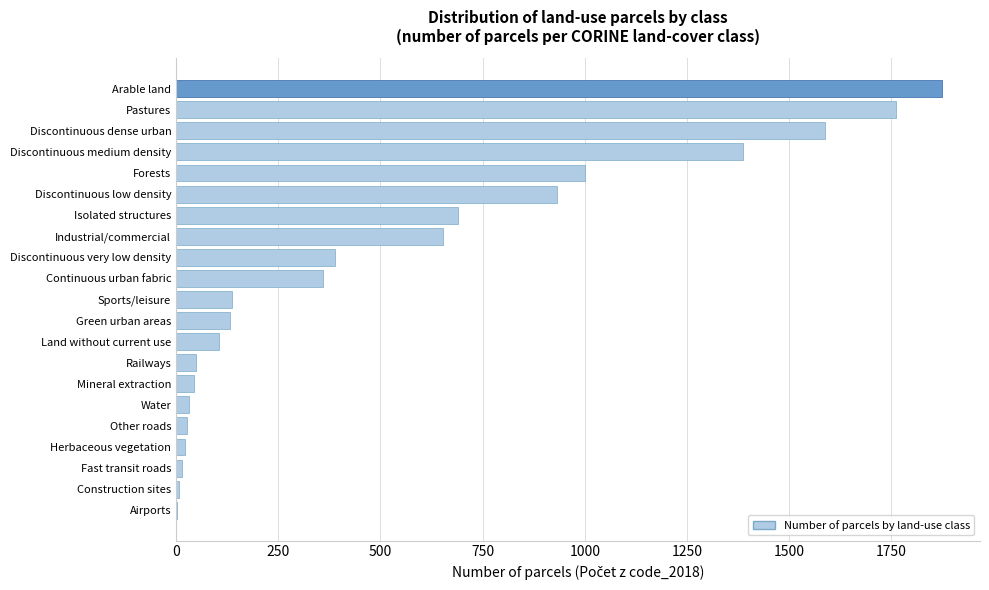

Which has a higher value, Forests or Continuous urban fabric?

Forests